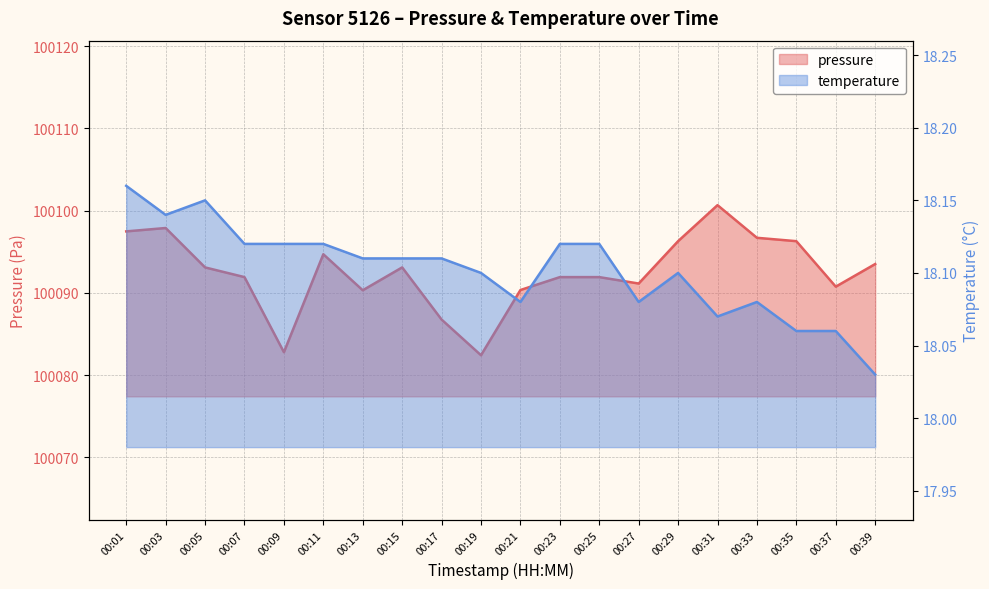

Rank the series by their average value, from lowest to highest.

temperature, pressure